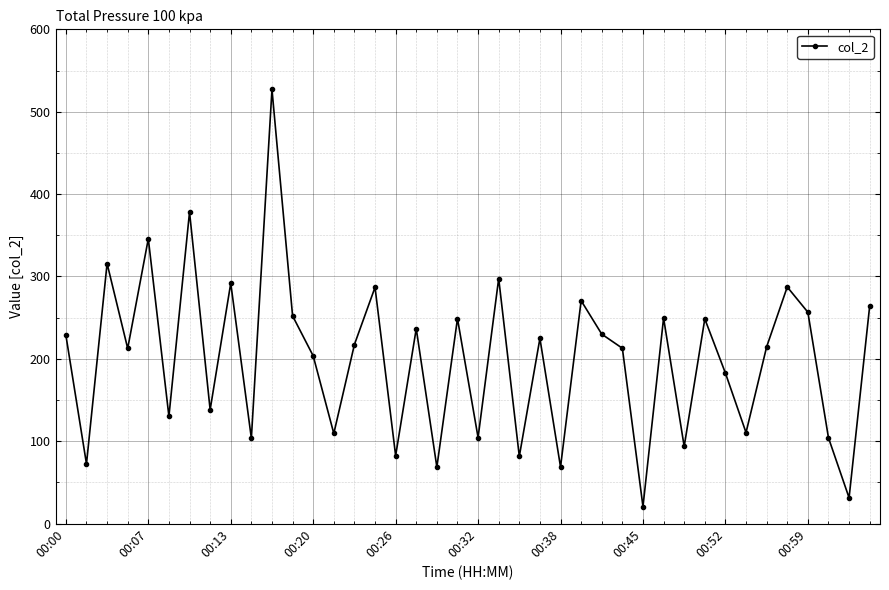

True or false: there are more than 1 points higher than both neighbors.

True